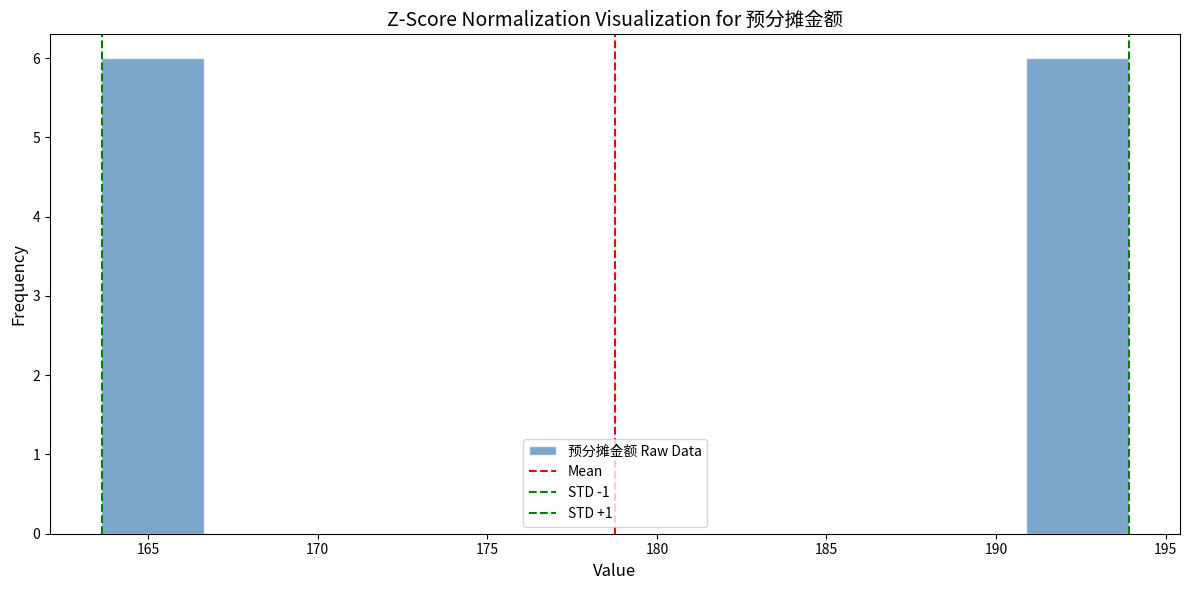

Reading left to right, list every bar in this chart as the range it spans on the x-axis followed by its height. Neither the bar edges nor the heights are printed on the chart, so give them approximately, as read against the axes.

163.5 to 166.5: 6
166.5 to 169.5: 0
169.5 to 172.5: 0
172.5 to 175.5: 0
175.5 to 179.0: 0
179.0 to 182.0: 0
182.0 to 185.0: 0
185.0 to 188.0: 0
188.0 to 191.0: 0
191.0 to 194.0: 6